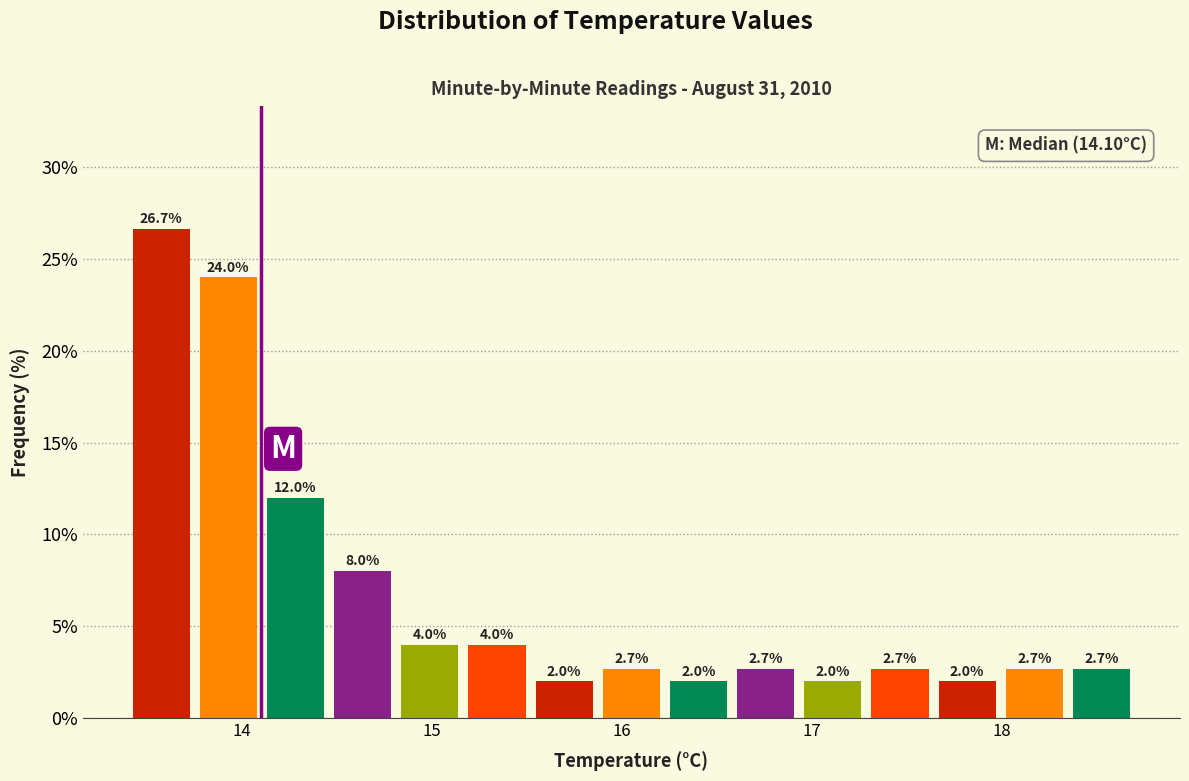

Around what value on the x-axis is the tallest bar? Give the approximate position of its centre, as read against the axis.

13.6